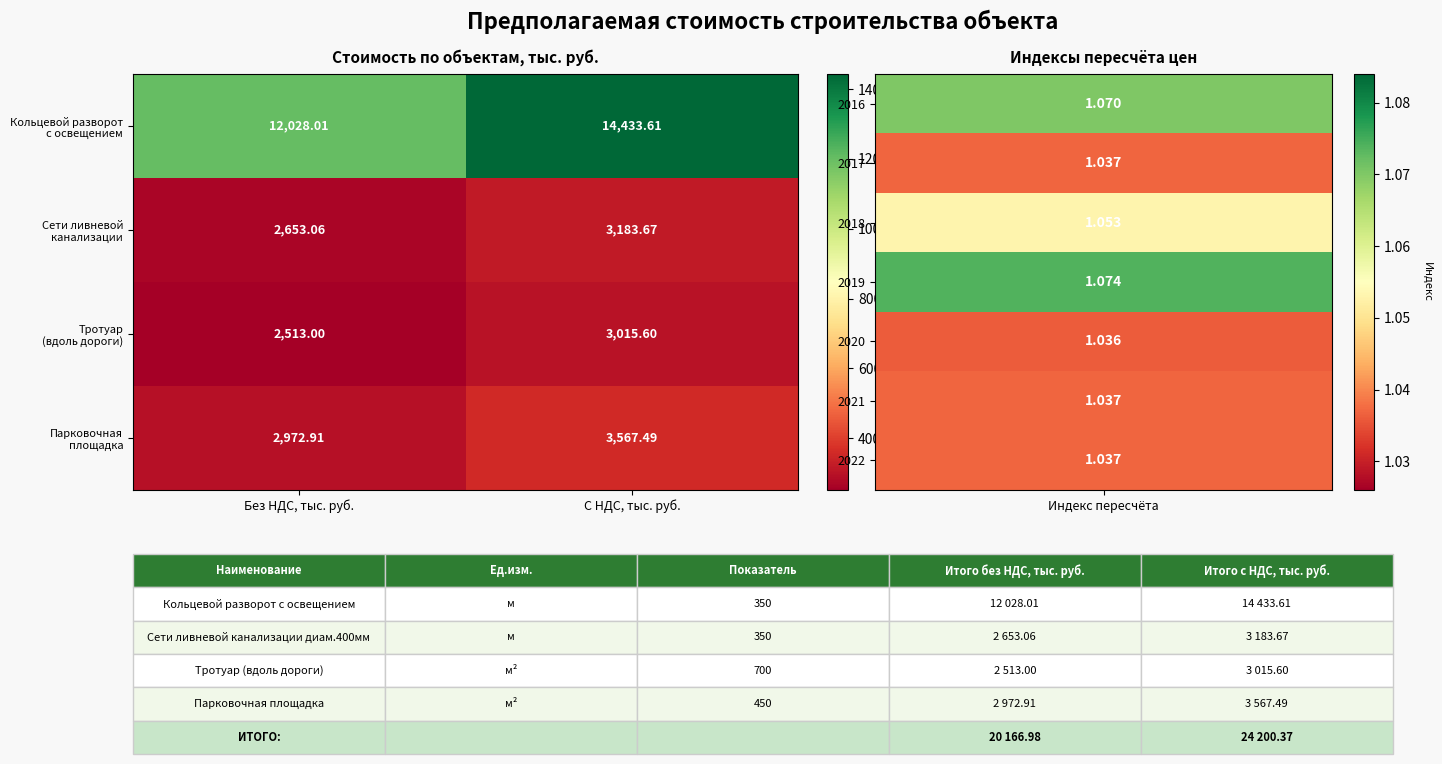

Which category has the highest value across all series?

С НДС, тыс. руб.